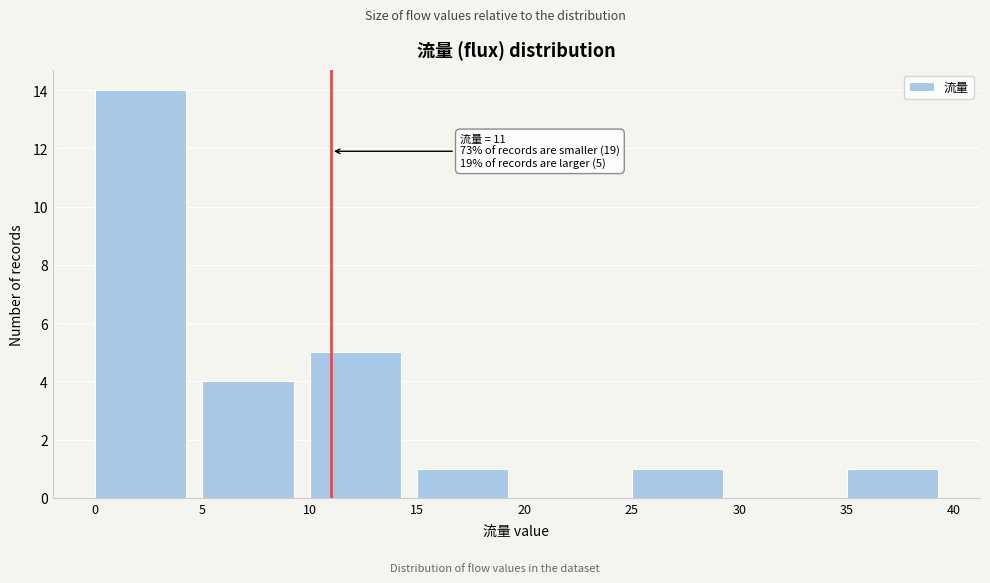

Which range on the x-axis has the tallest bar?

0 to 5